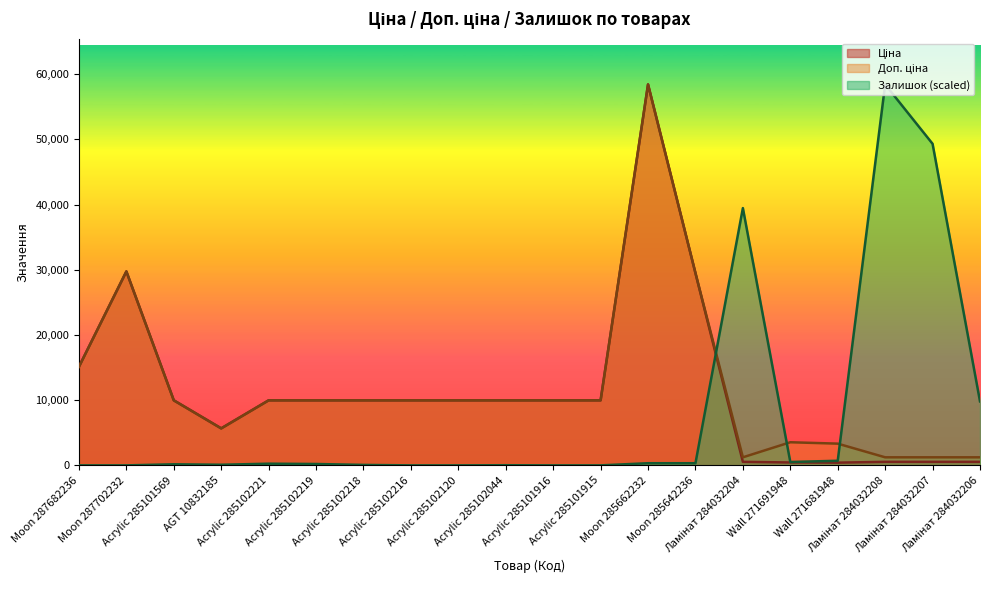

Reading right to left, what are all the values shown in this chart?

Ціна: Ламінат 284032206=539.0	Ламінат 284032207=539.0	Ламінат 284032208=539.0	Wall 271681948=416.6	Wall 271691948=443.1	Ламінат 284032204=539.0	Moon 285642236=29491.5	Moon 285662232=58426.5	Acrylic 285101915=9975.0	Acrylic 285101916=9975.0	Acrylic 285102044=9975.0	Acrylic 285102120=9975.0	Acrylic 285102216=9975.0	Acrylic 285102218=9975.0	Acrylic 285102219=9975.0	Acrylic 285102221=9975.0	AGT 10832185=5673.8	Acrylic 285101569=9975.0	Moon 287702232=29747.2	Moon 287682236=15120.0
Доп. ціна: Ламінат 284032206=1235.4	Ламінат 284032207=1235.4	Ламінат 284032208=1235.4	Wall 271681948=3332.5	Wall 271691948=3545.0	Ламінат 284032204=1235.4	Moon 285642236=29491.5	Moon 285662232=58426.5	Acrylic 285101915=9975.0	Acrylic 285101916=9975.0	Acrylic 285102044=9975.0	Acrylic 285102120=9975.0	Acrylic 285102216=9975.0	Acrylic 285102218=9975.0	Acrylic 285102219=9975.0	Acrylic 285102221=9975.0	AGT 10832185=5673.8	Acrylic 285101569=9975.0	Moon 287702232=29747.2	Moon 287682236=15120.0
Залишок: Ламінат 284032206=9812.3	Ламінат 284032207=49320.2	Ламінат 284032208=58426.5	Wall 271681948=705.9	Wall 271691948=517.7	Ламінат 284032204=39460.9	Moon 285642236=329.4	Moon 285662232=329.4	Acrylic 285101915=0.0	Acrylic 285101916=0.0	Acrylic 285102044=23.5	Acrylic 285102120=0.0	Acrylic 285102216=0.0	Acrylic 285102218=70.6	Acrylic 285102219=211.8	Acrylic 285102221=258.8	AGT 10832185=94.1	Acrylic 285101569=164.7	Moon 287702232=0.0	Moon 287682236=0.0